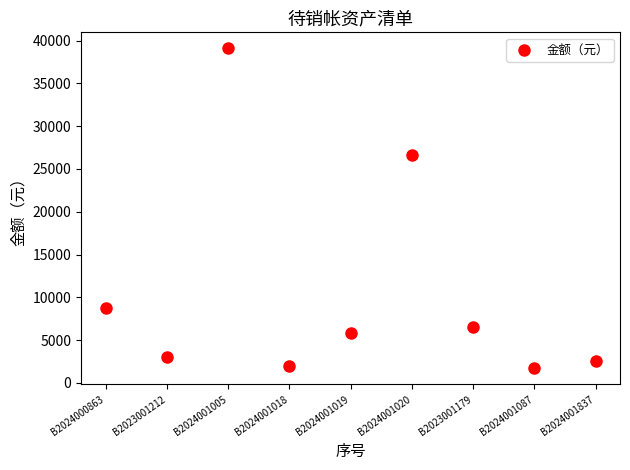

What Y value in the scatter plot is closest to 20399?

26624